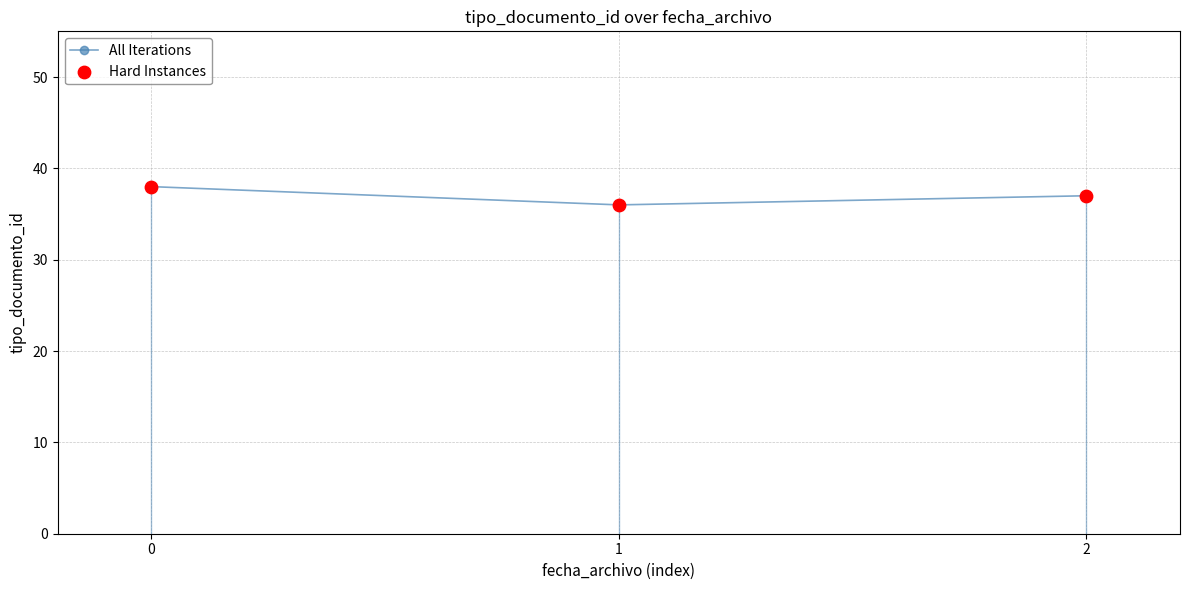

Approximately how many times larger is the value at 0 compared to 1?

1.1